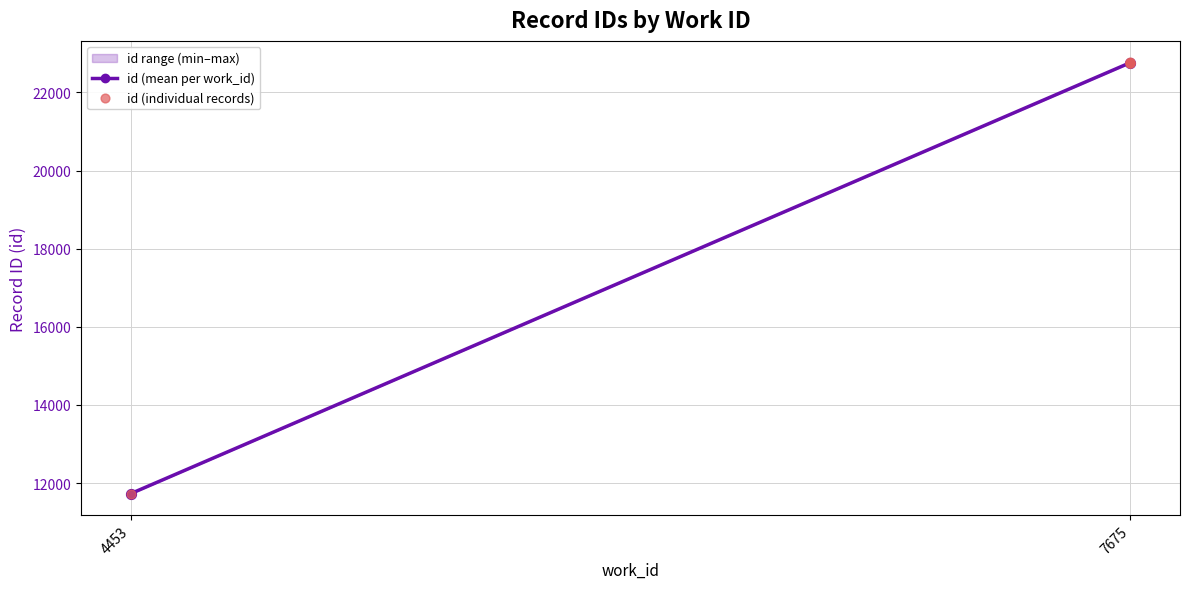

What is the change in value from 4453 to 7675?

+11028